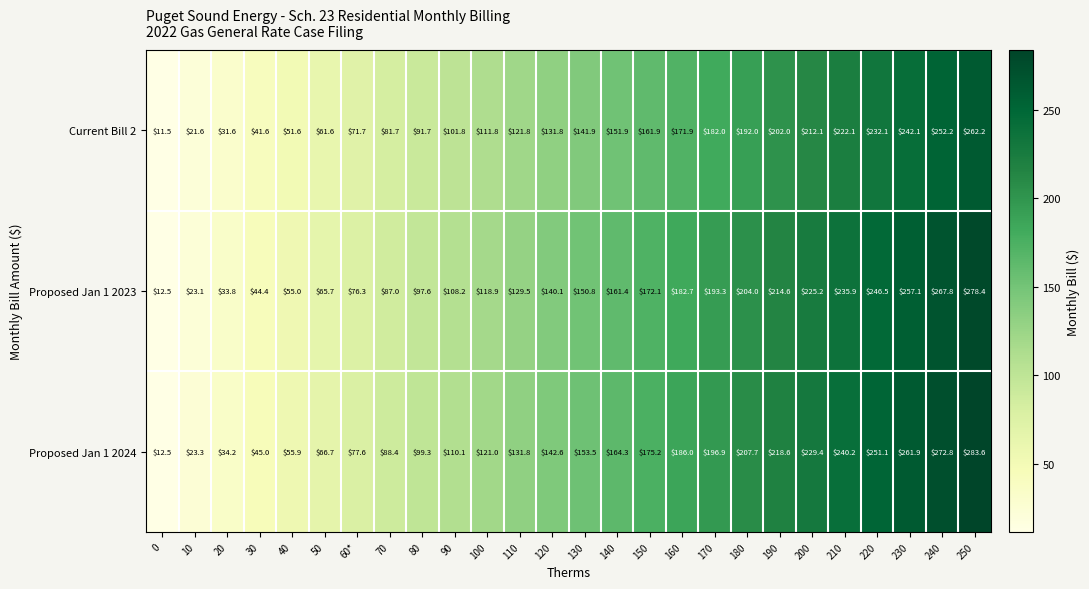

Which series changed the most between 40 and 110?

Proposed Jan 1 2024